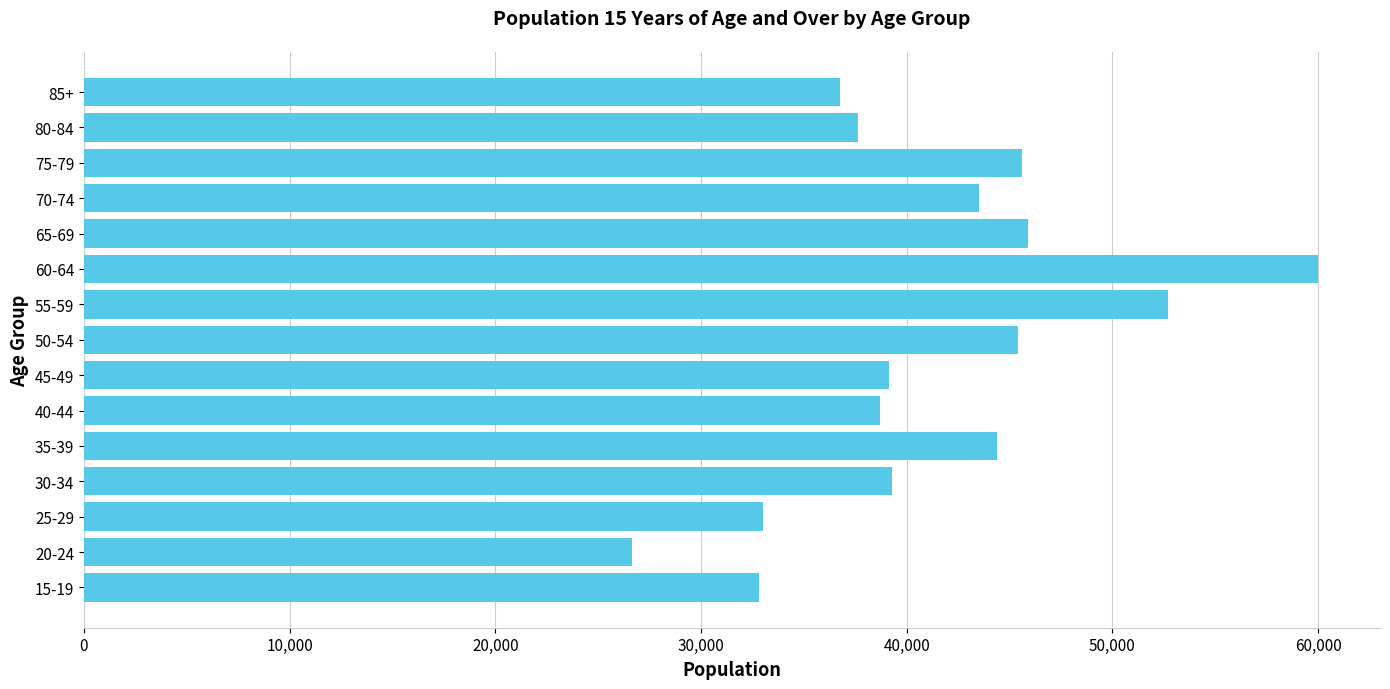

Which has a higher value, 70-74 or 55-59?

55-59